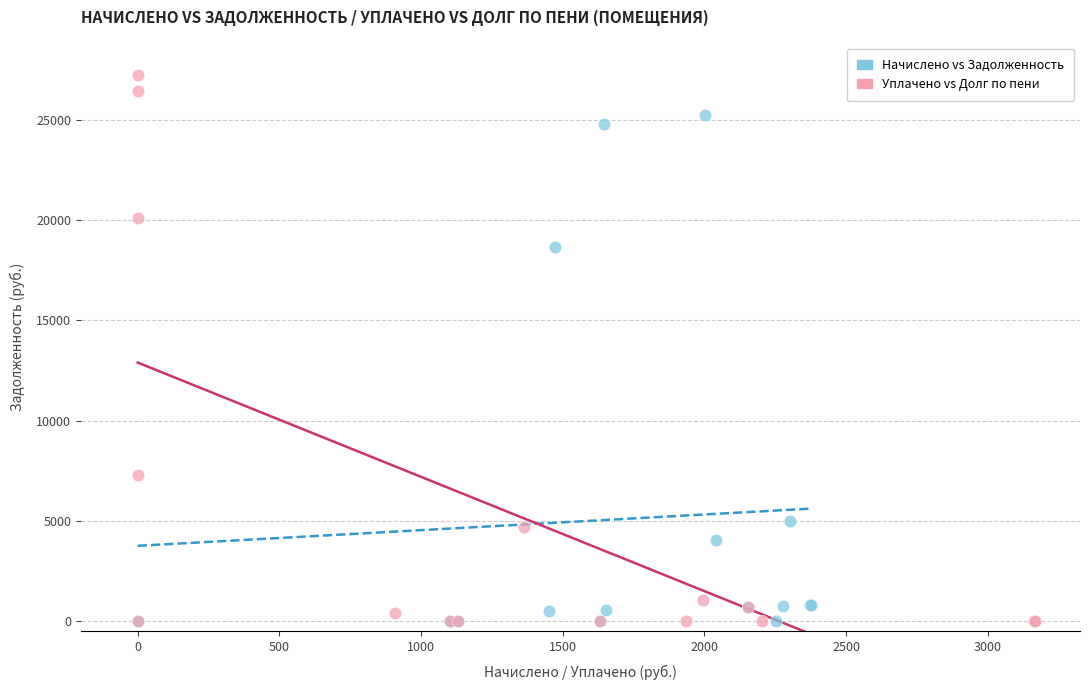

Which series reaches the maximum Y coordinate?

Уплачено vs Долг по пени